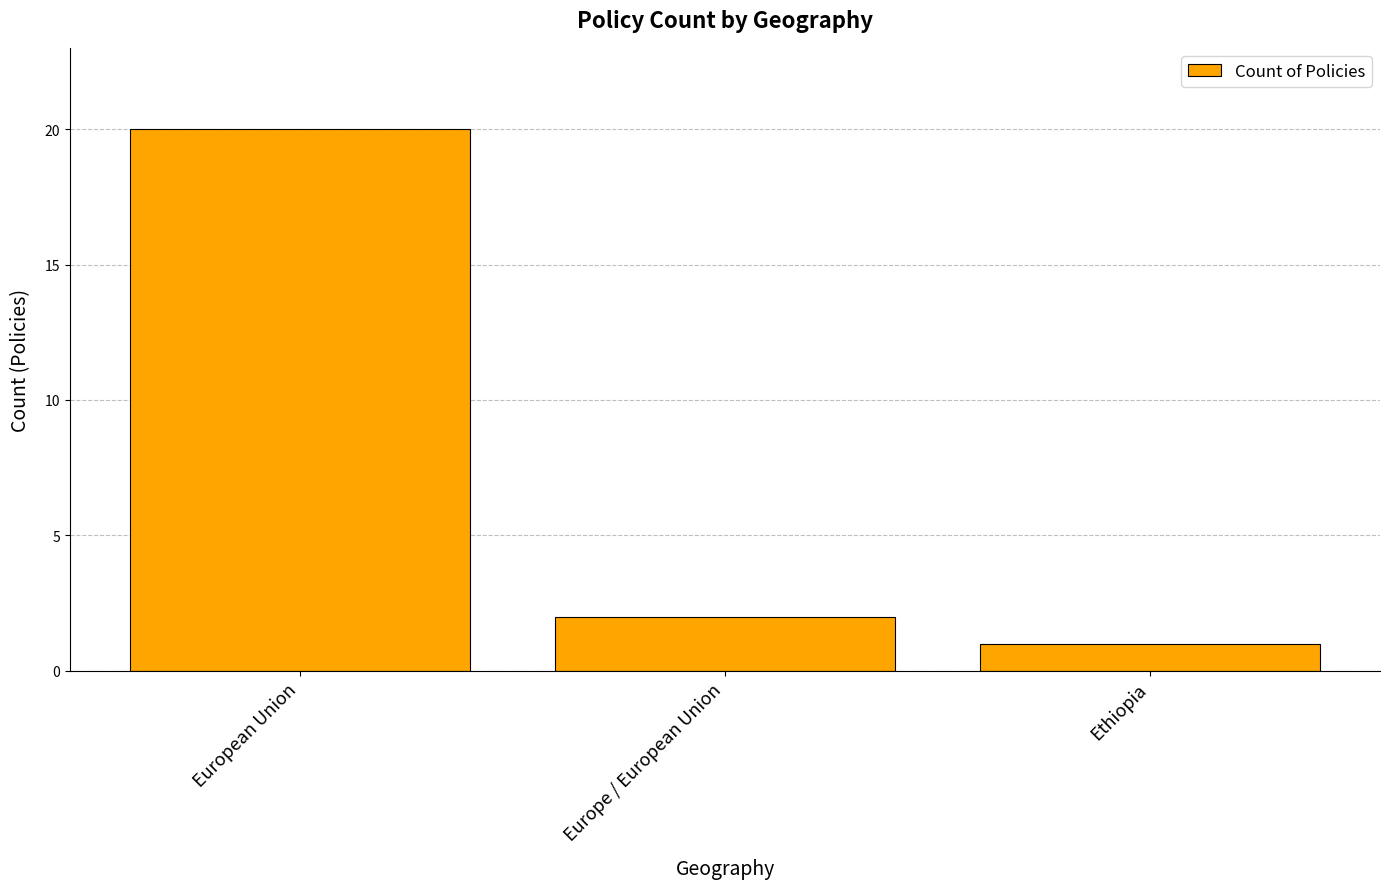

Reading left to right, what are all the values shown in this chart?

20	2	1